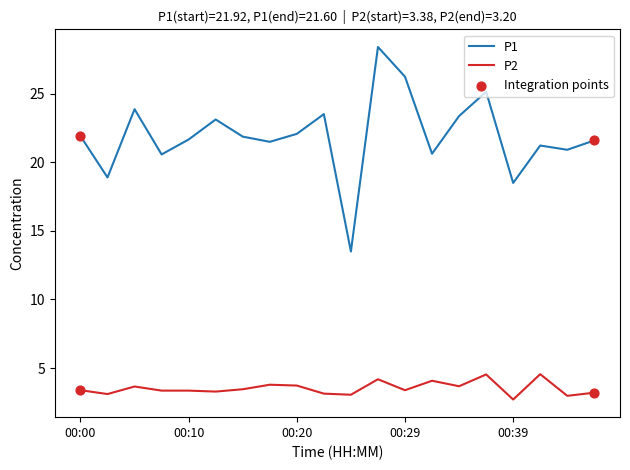

What is the greatest value displayed?

28.4